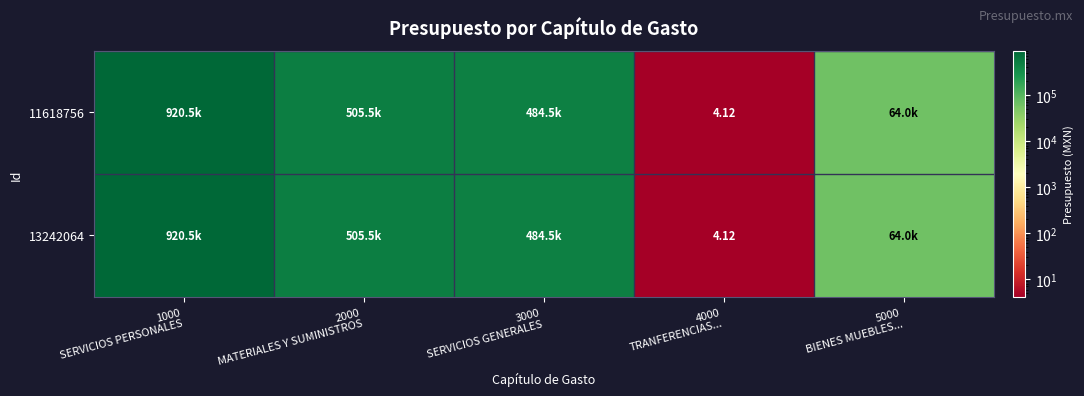

Where is 11618756 nearest to the value 460227?

3000 SERVICIOS GENERALES